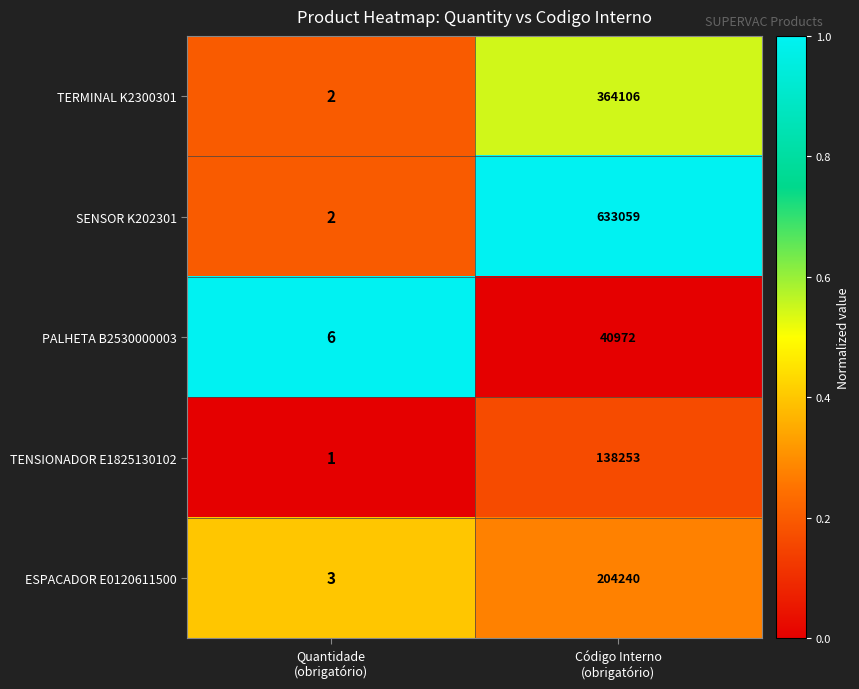

Which series has the largest total across all categories?

SENSOR K202301